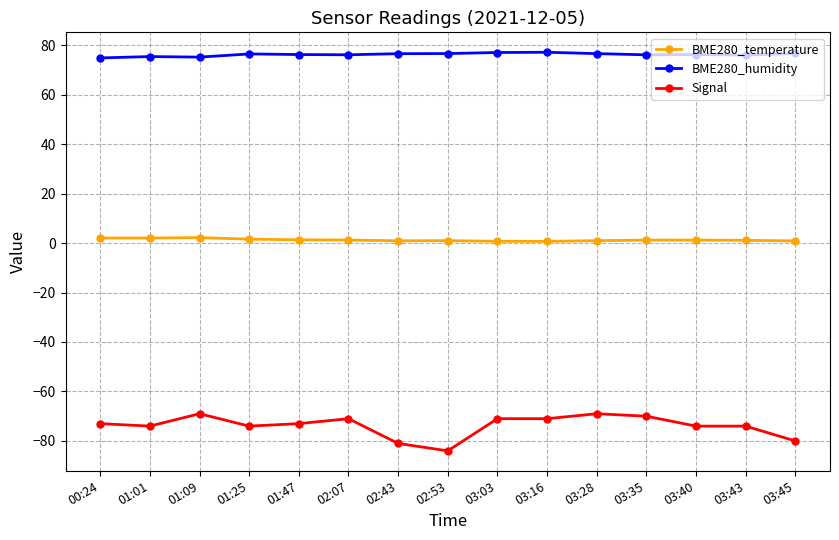

How many lines are shown in the chart?

3